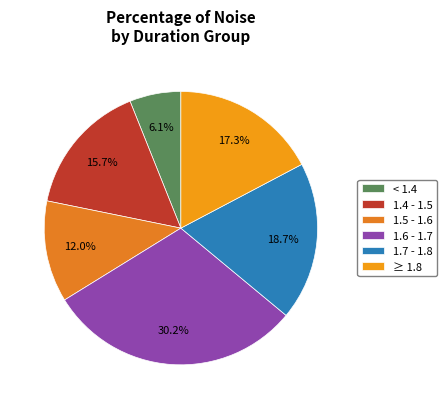

To the nearest percent, what is the difference between the largest and smallest slice percentages?

24%